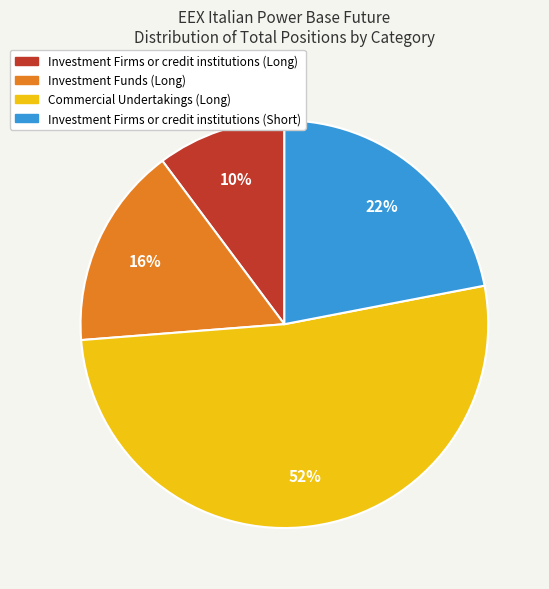

What percentage is the Investment Funds (Long) slice, to the nearest percent?

16%